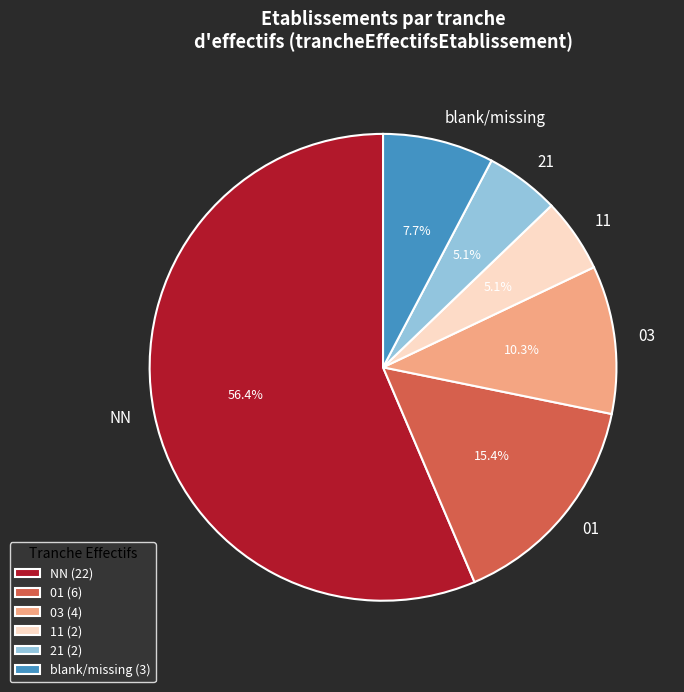

What percentage is the 01 slice, to the nearest percent?

15%